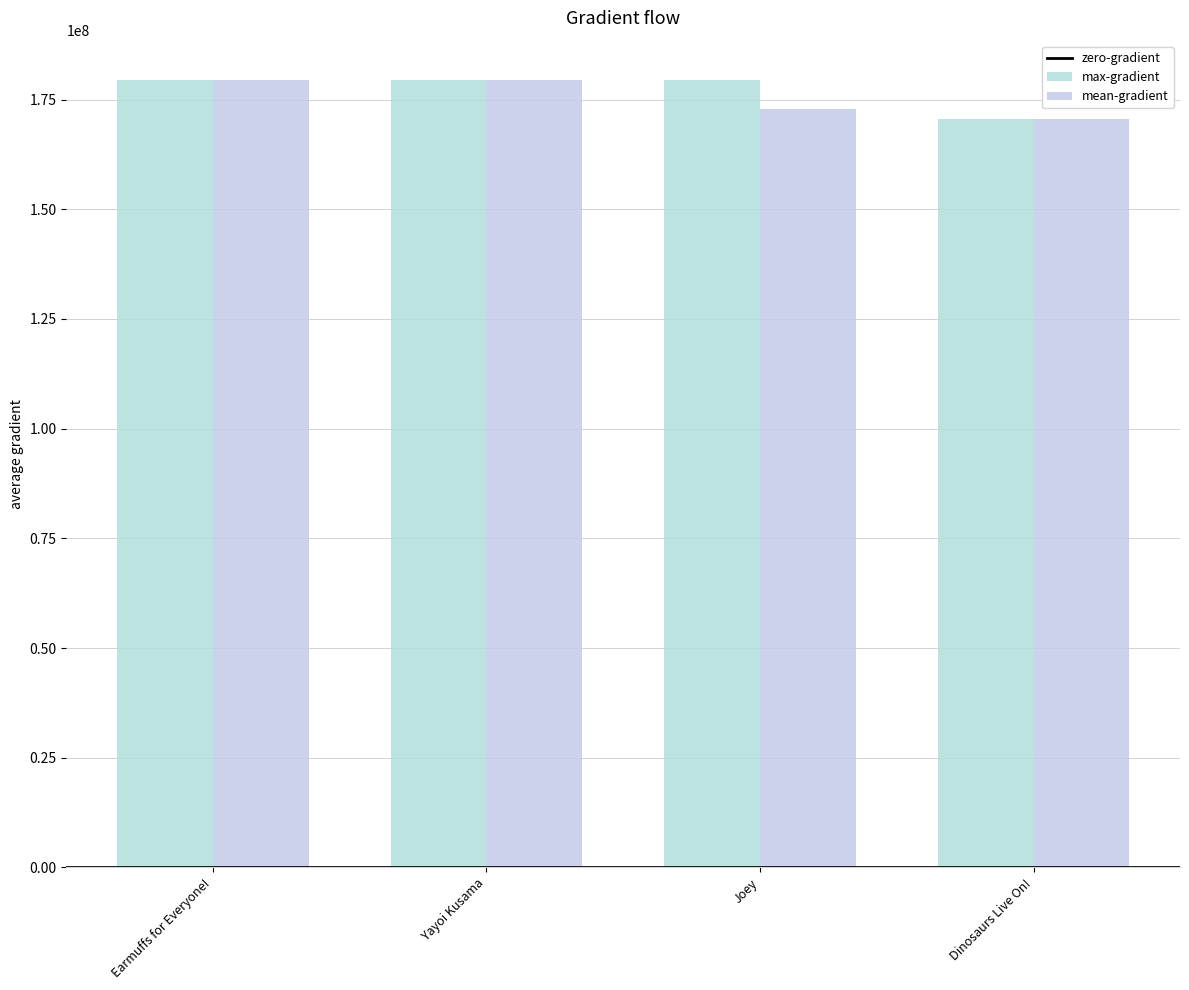

What is the total value across all series at Joey?

352389077